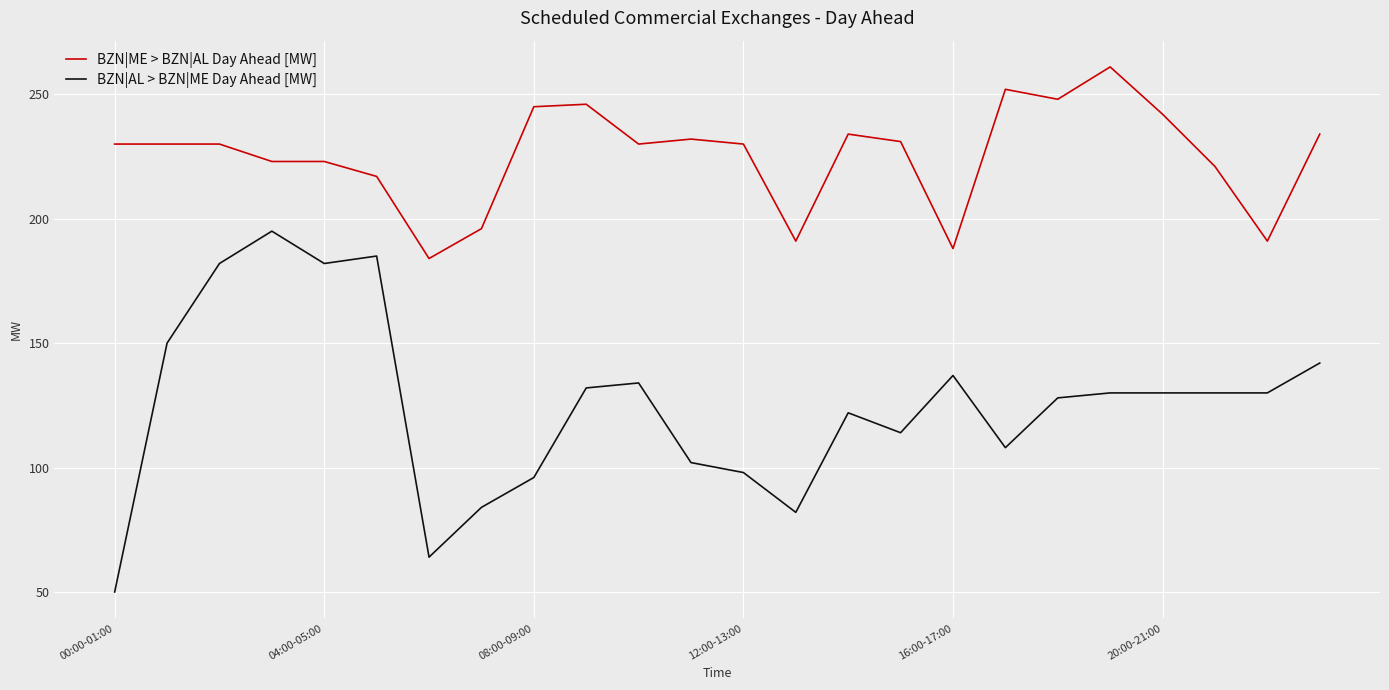

True or false: BZN|AL > BZN|ME Day Ahead [MW] has more than 2 points higher than both neighbors.

True